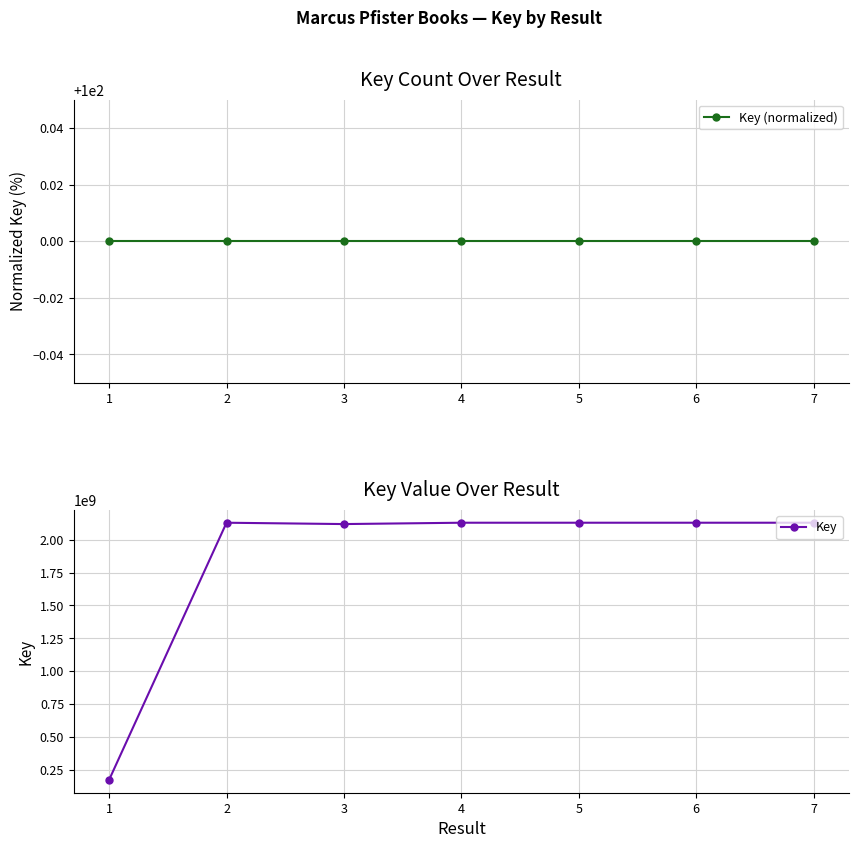

Which series has the largest total across all categories?

Key